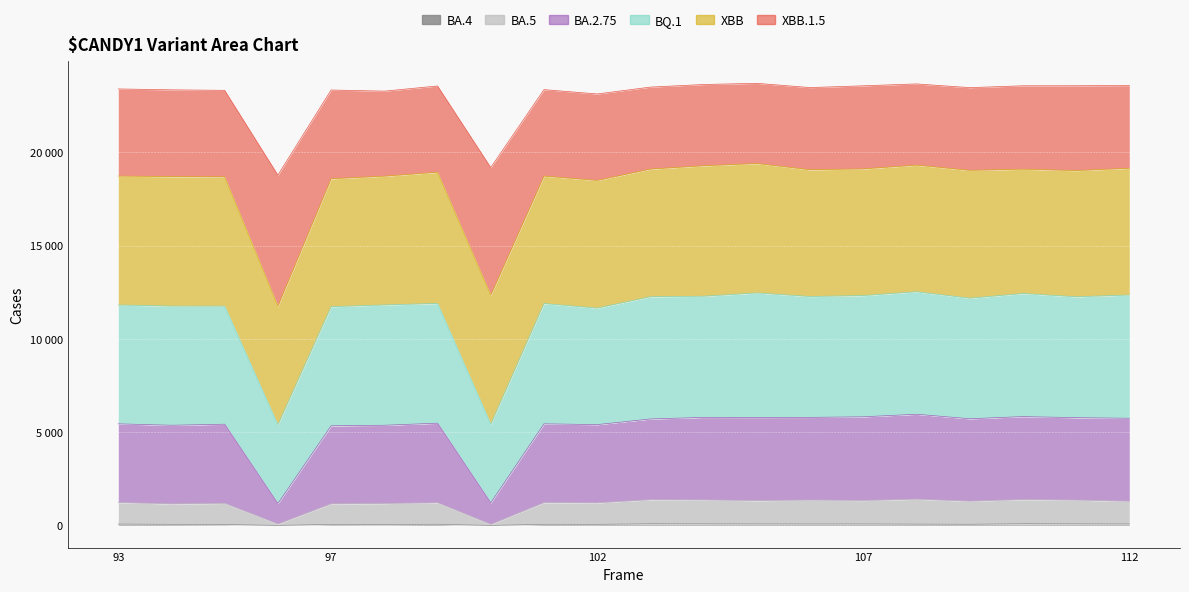

How many interior local peaks does the BA.2.75 series have?

6